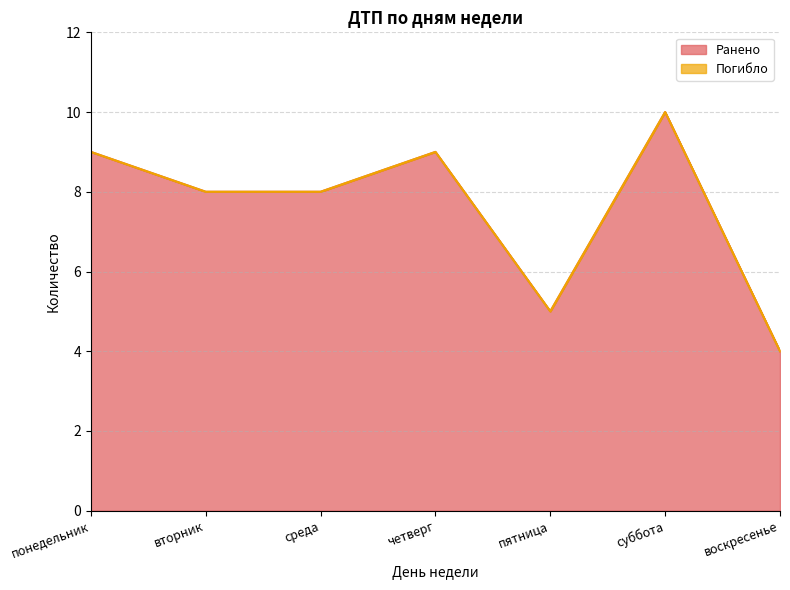

Reading left to right, transcribe all the data shown in this chart.

понедельник=9	вторник=8	среда=8	четверг=9	пятница=5	суббота=10	воскресенье=4